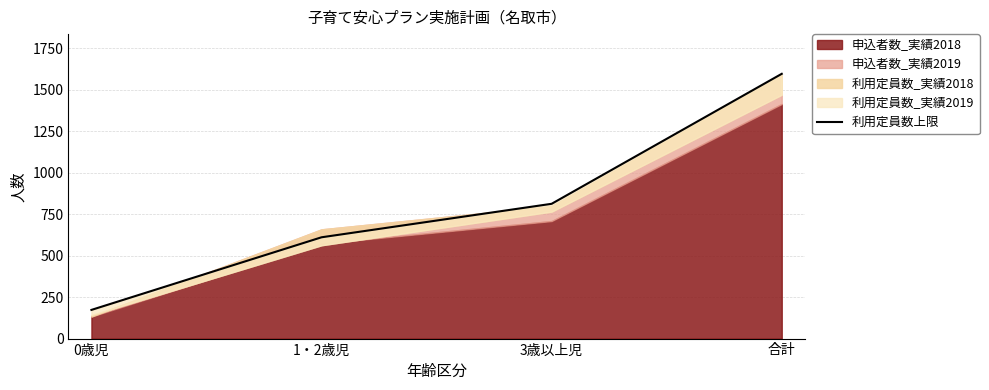

What position from the right is 1・2歳児?

3